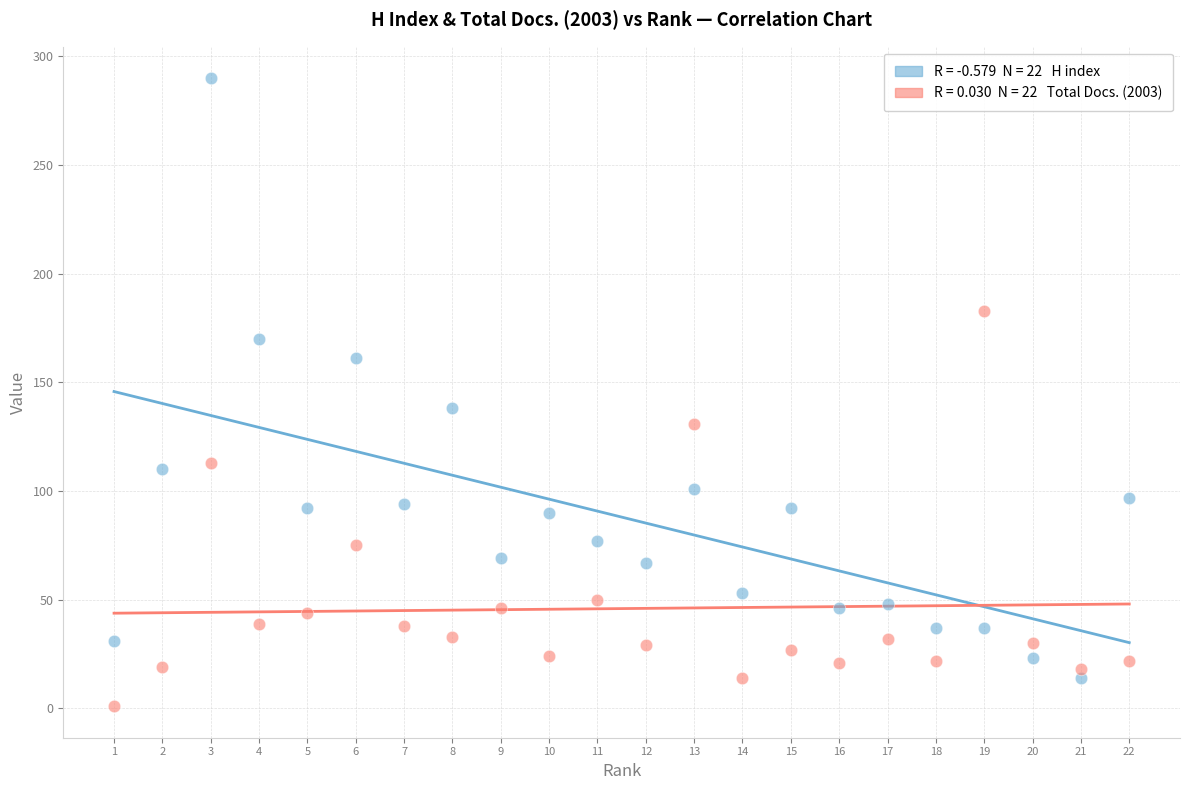

Across all series, what Y value is closest to 145?

138